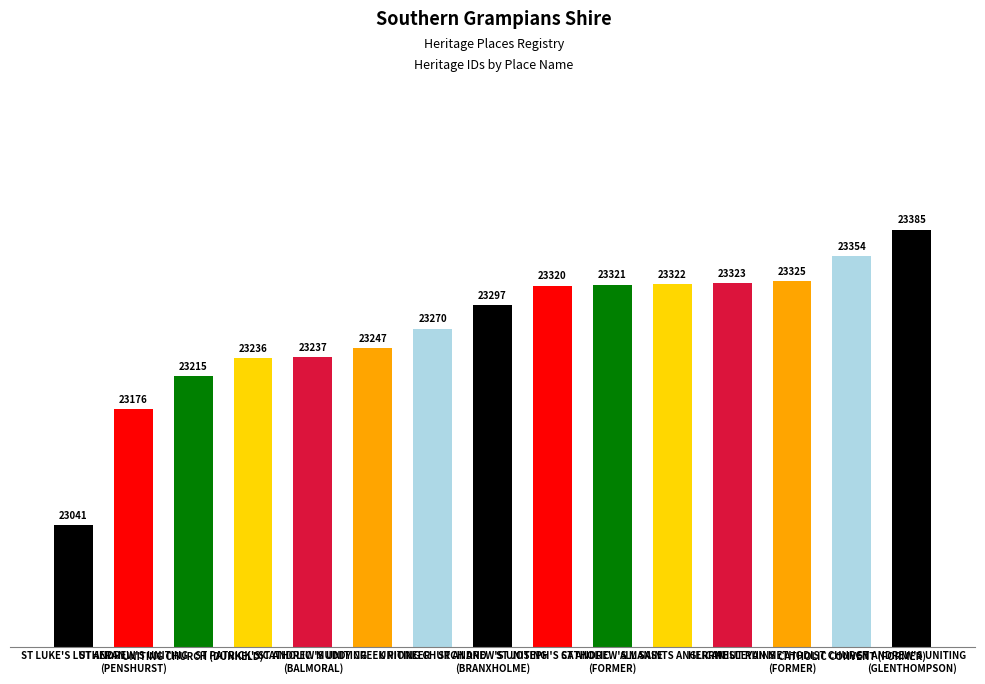

What is the minimum value shown in the chart?

23041